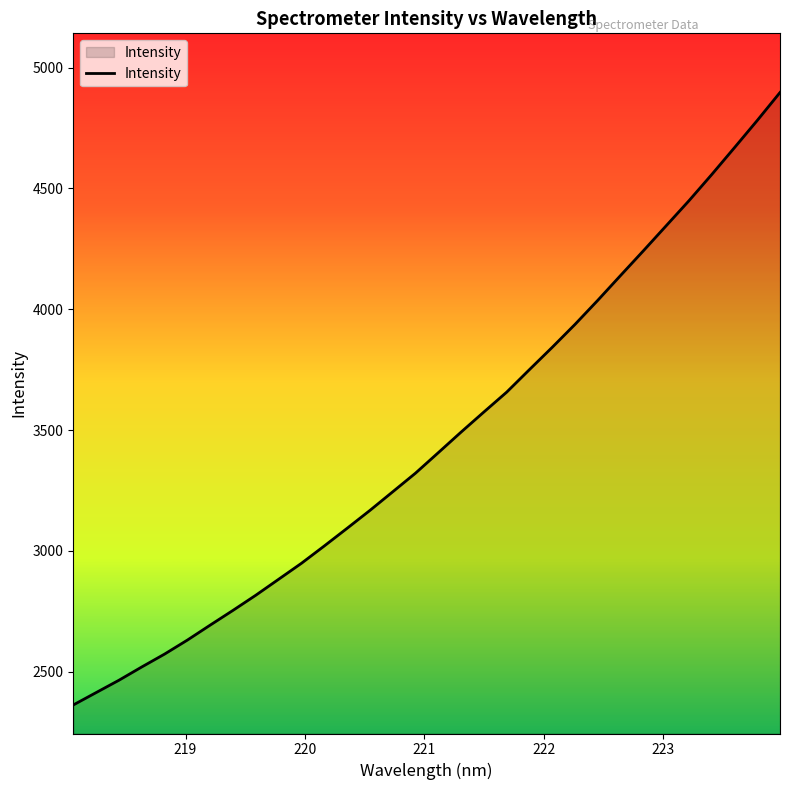

True or false: the data has more than 0 interior local peaks.

False